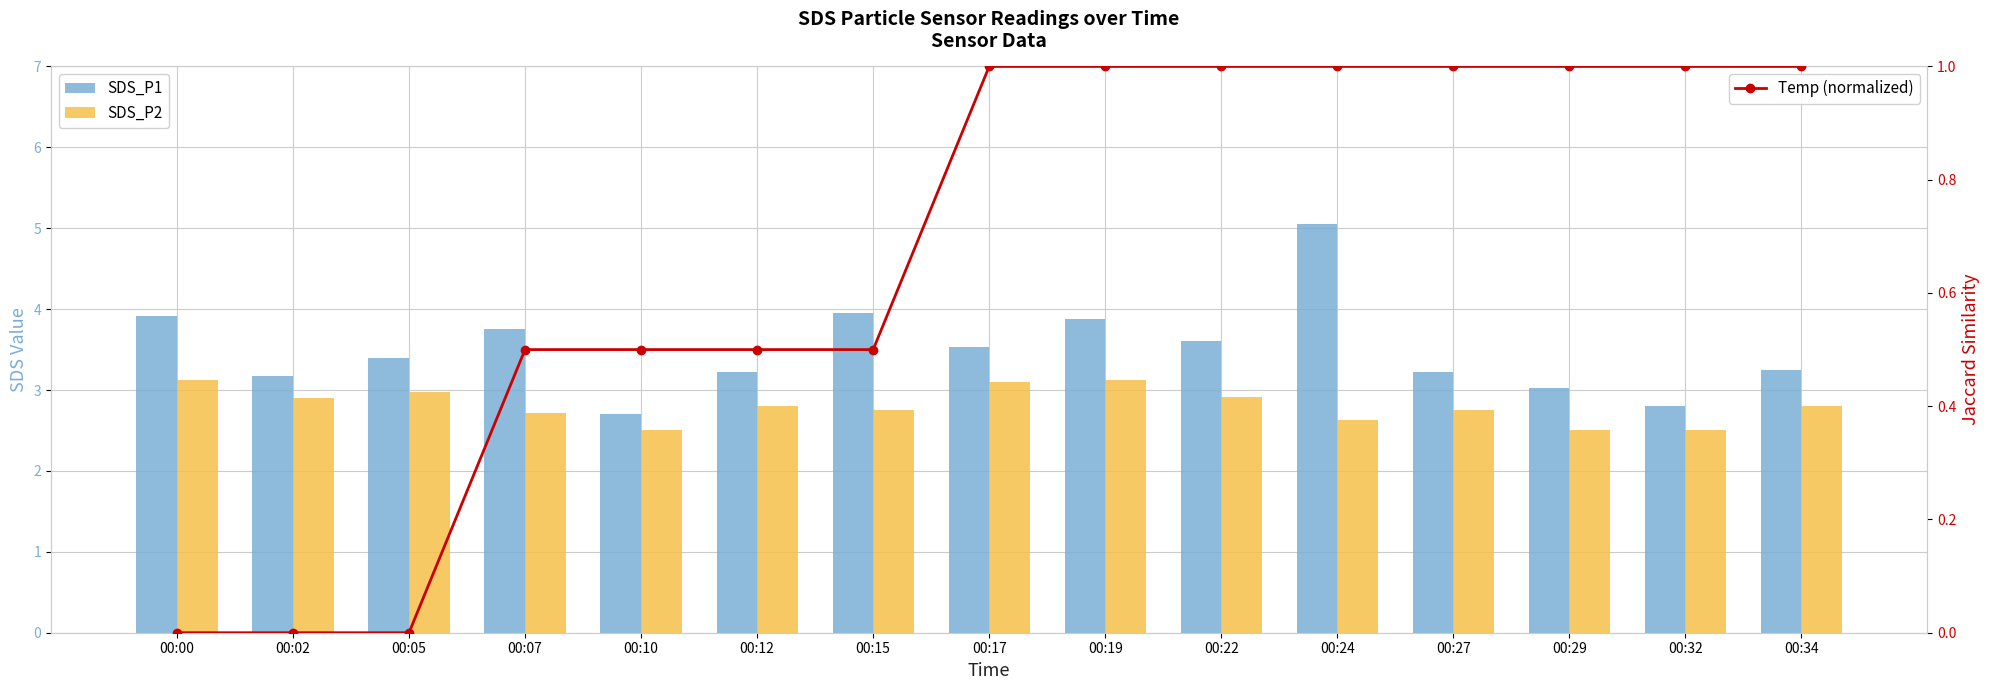

What is the total value across all series at 00:02?

6.1